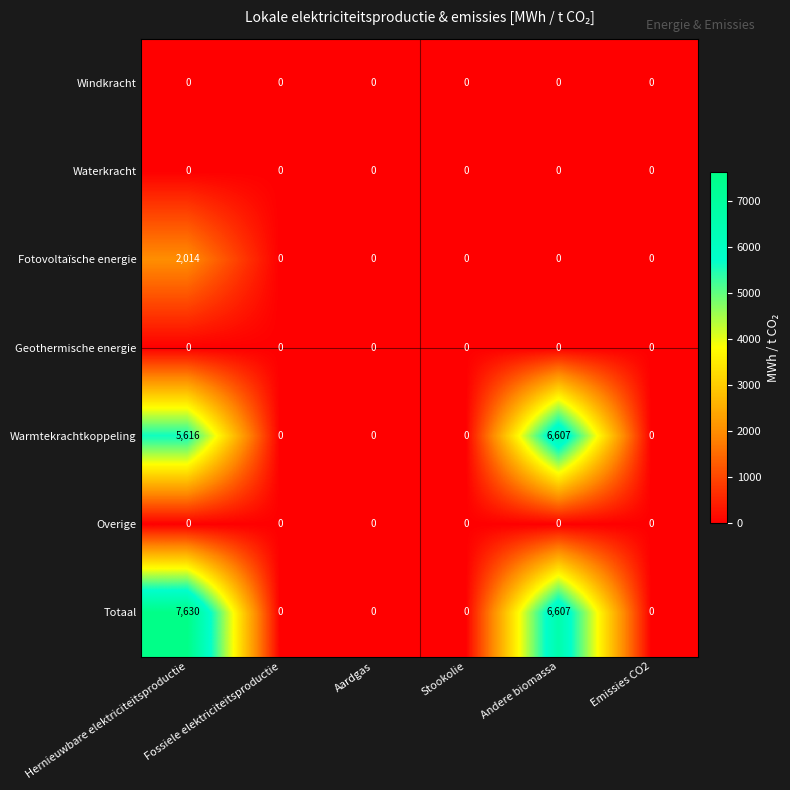

Which series has the largest total across all categories?

Totaal